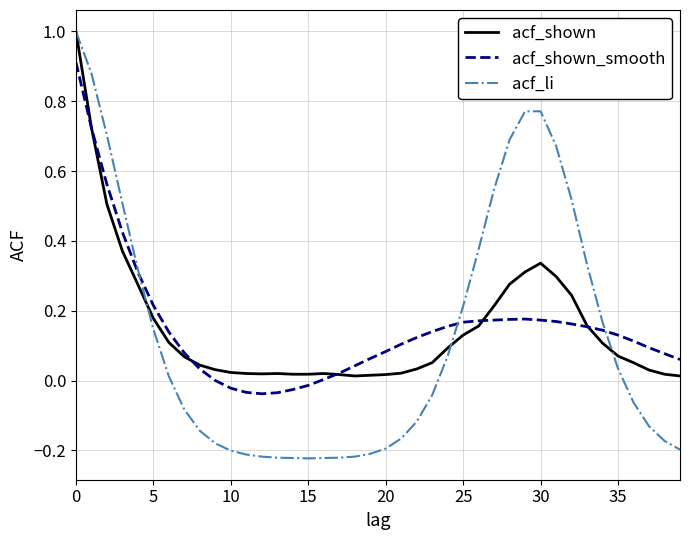

What is the maximum value for acf_shown?

1.0